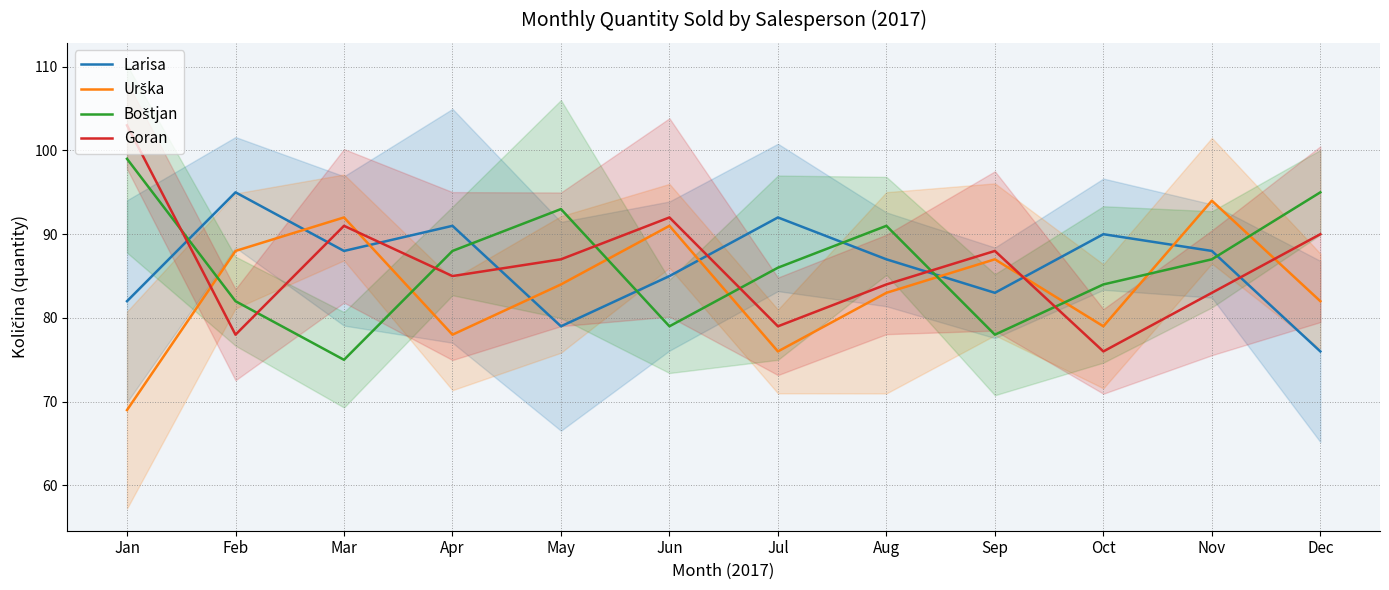

Is the value of Urška at Sep greater than the value of Boštjan at Sep?

Yes